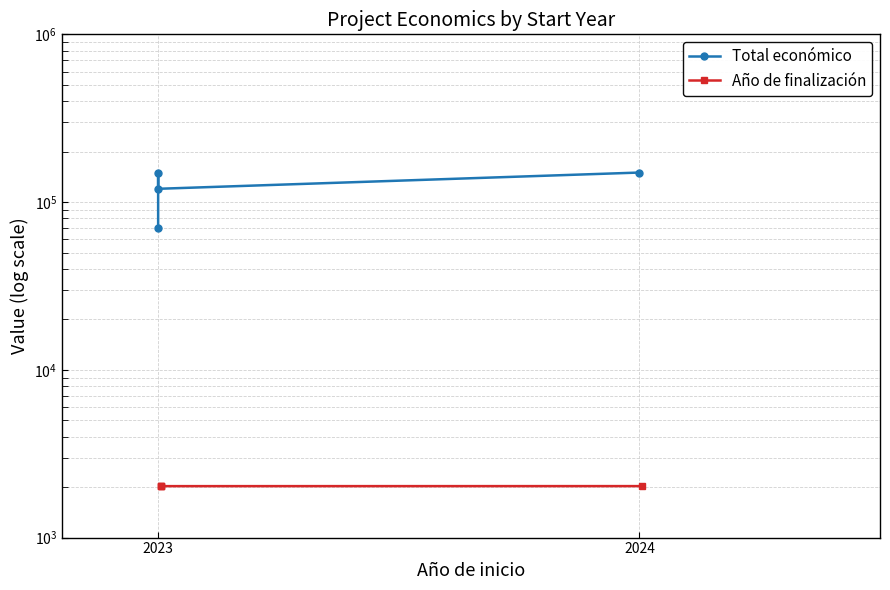

Reading right to left, extract all data points from this chart.

Total económico: 150000	119999	150000	70000
Año de finalización: 2027	2026	2027	2026